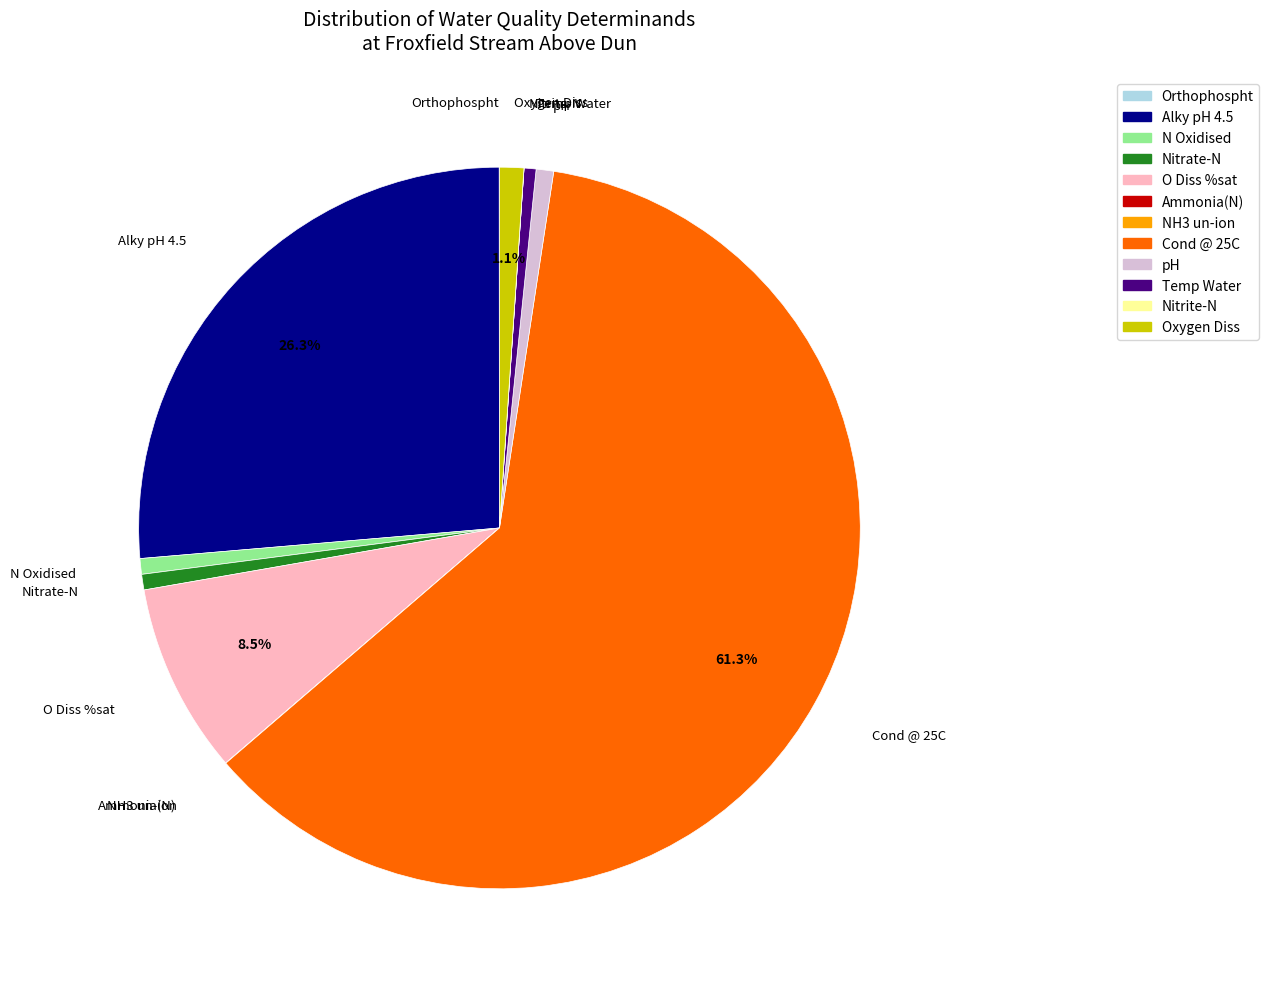

Which category accounts for the majority?

Cond @ 25C